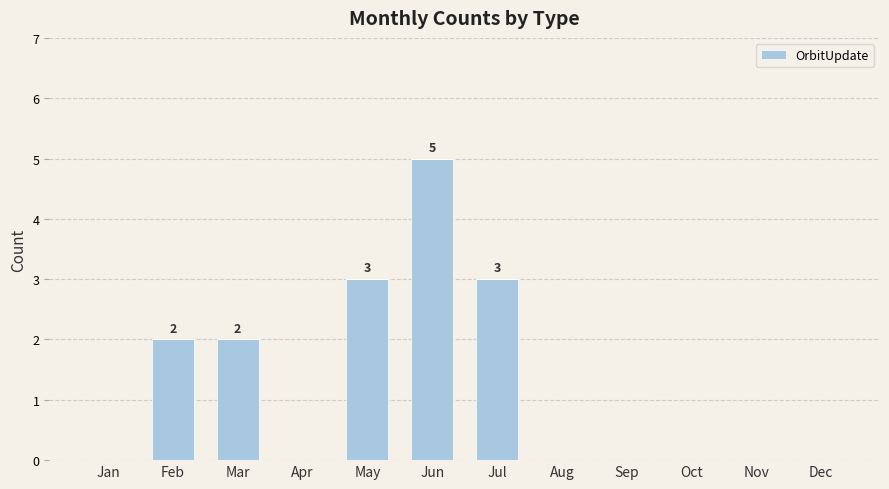

At which category does the chart reach its peak across all series?

Jun